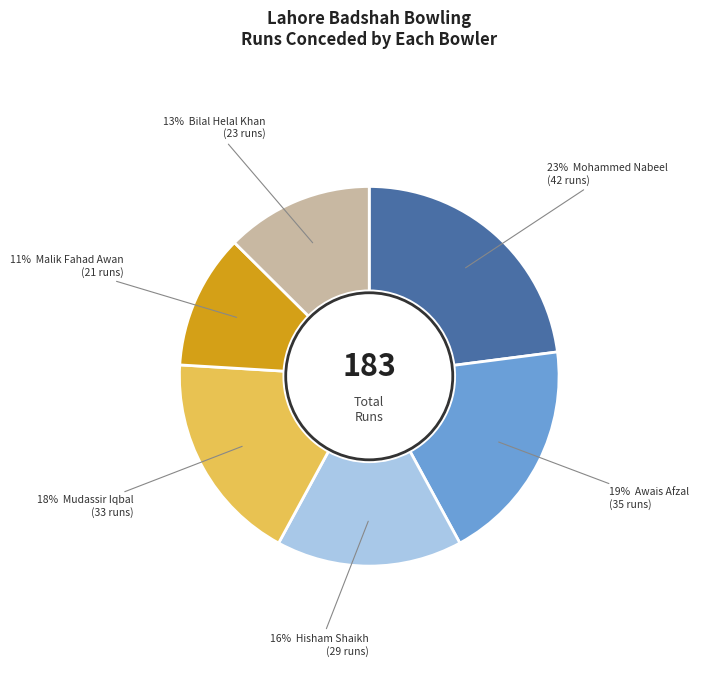

To the nearest percent, what is the average slice percentage?

17%